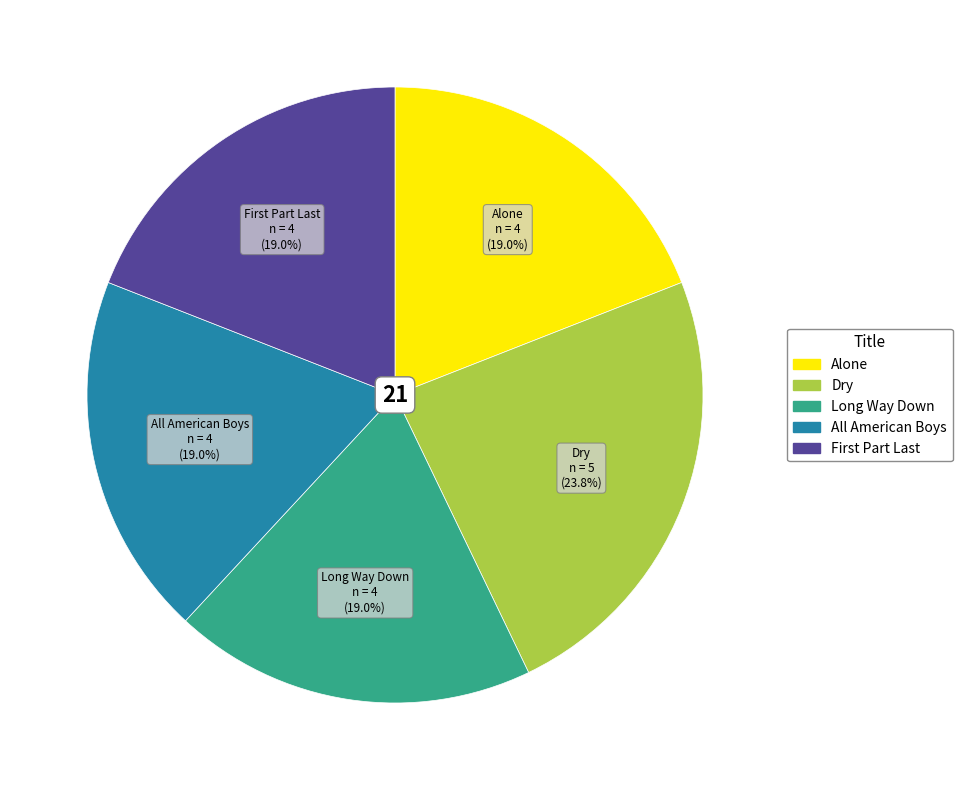

To the nearest percent, what is the difference between the largest and smallest slice percentages?

5%